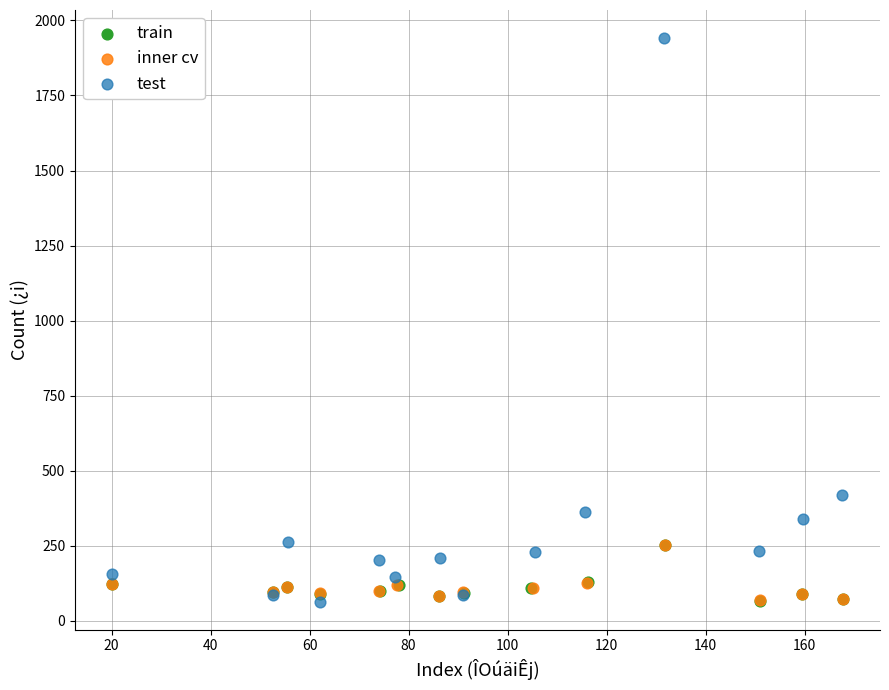

Which series reaches the maximum Y coordinate?

test